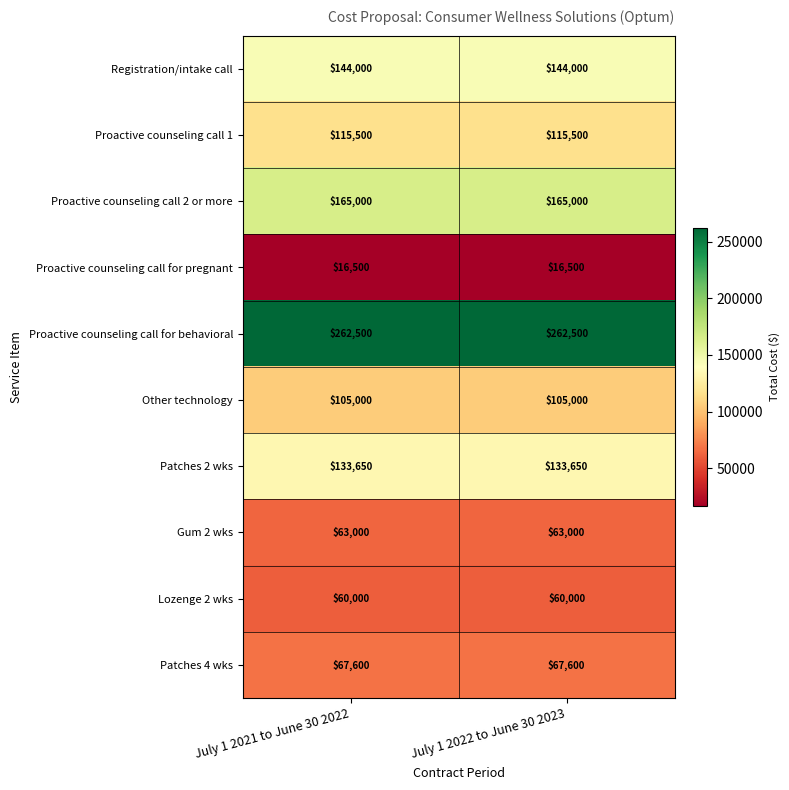

What is the spread (max minus min) of values at July 1 2021 to June 30 2022?

246000